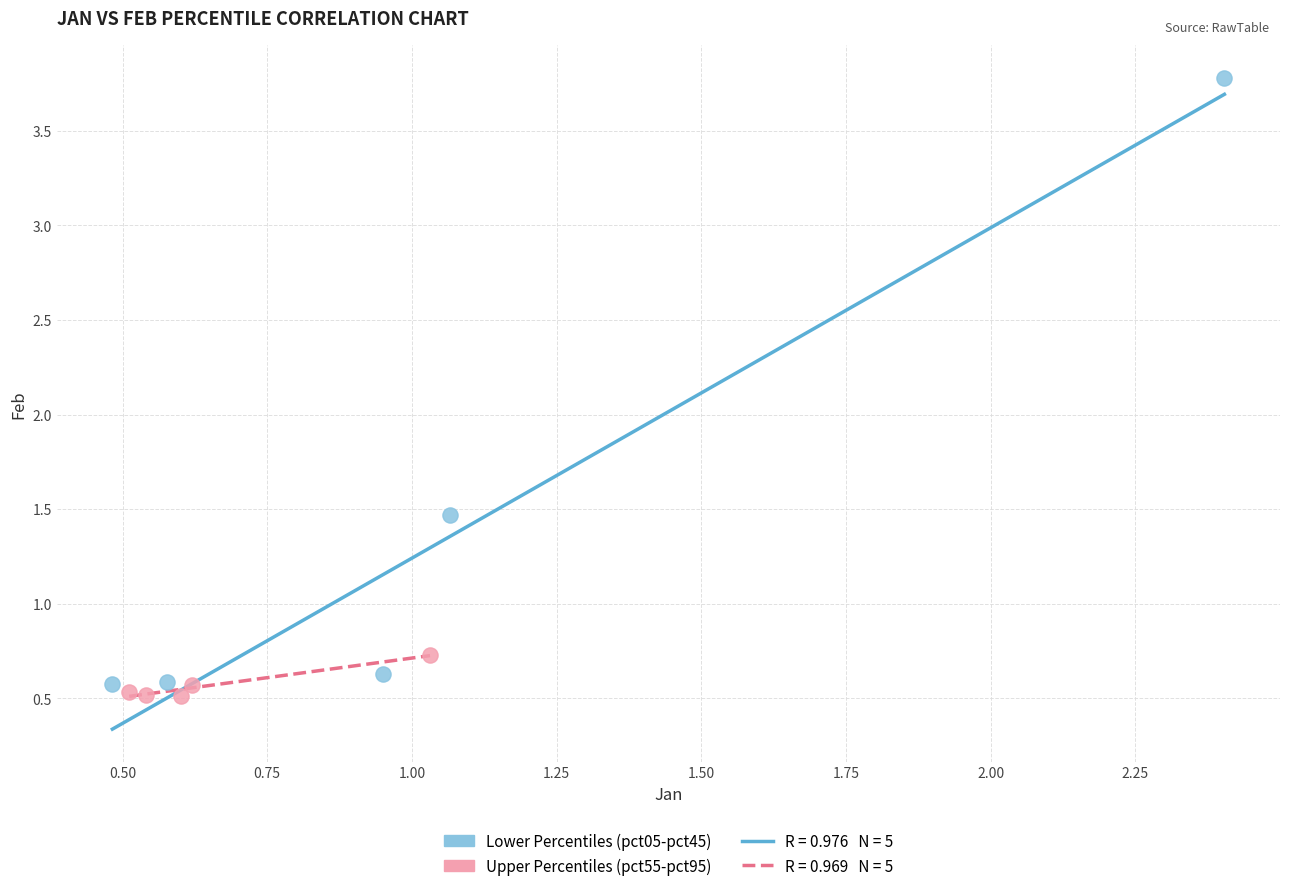

Which series contains the highest Y value?

Lower Percentiles (pct05-pct45)